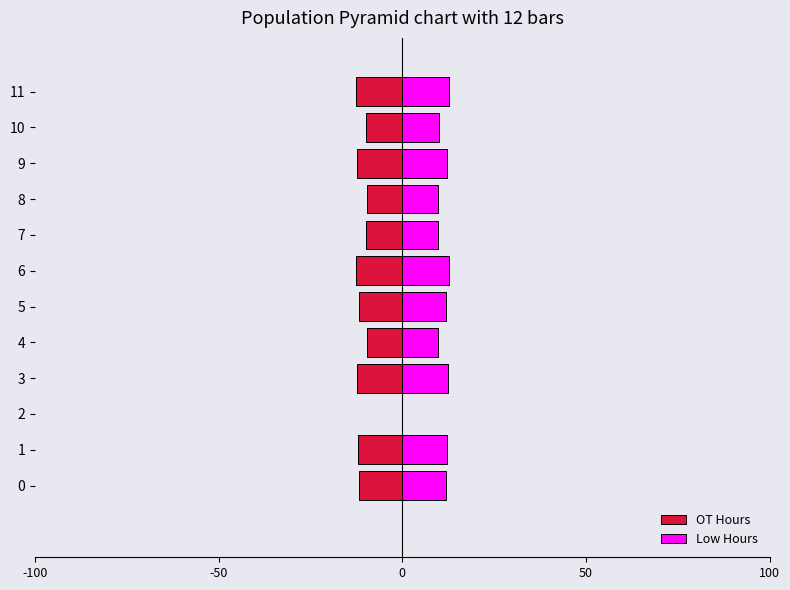

What is the difference between the maximum and minimum values in the Low Hours series?

12.7